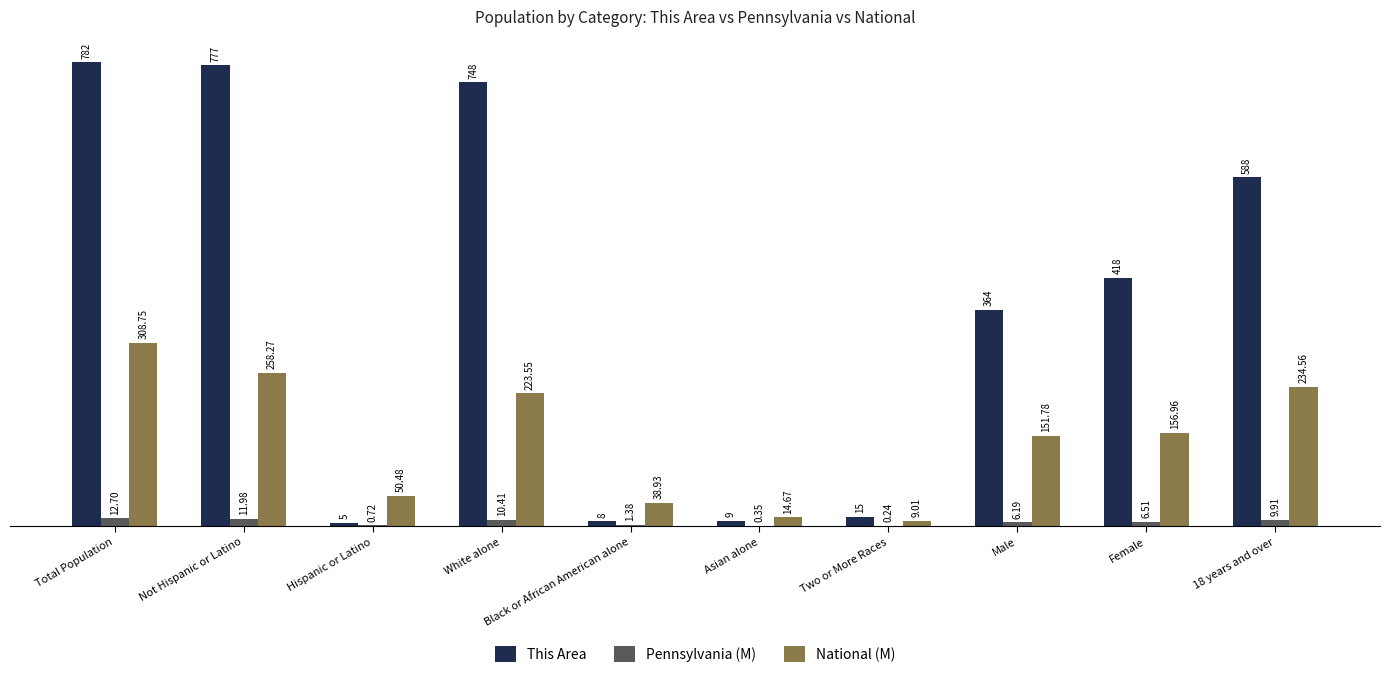

Where is This Area nearest to the value 393?

Female